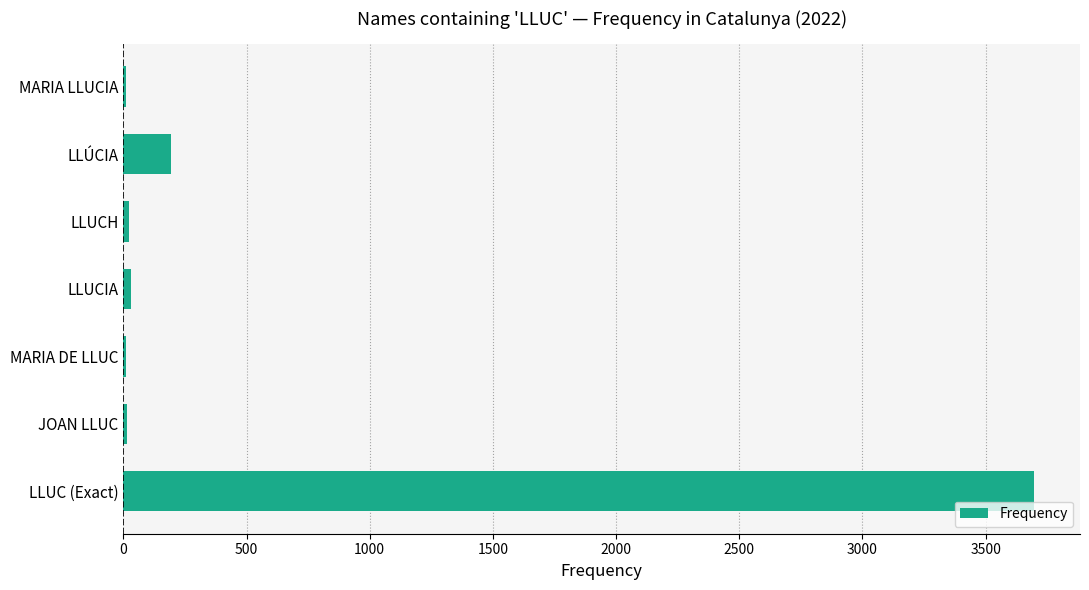

What is the greatest value displayed?

3698